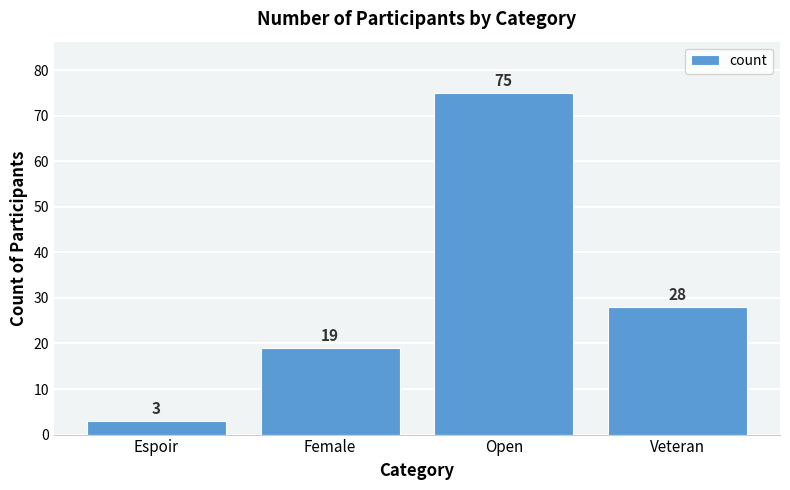

What value does the data have at Espoir, to the nearest 5?

5